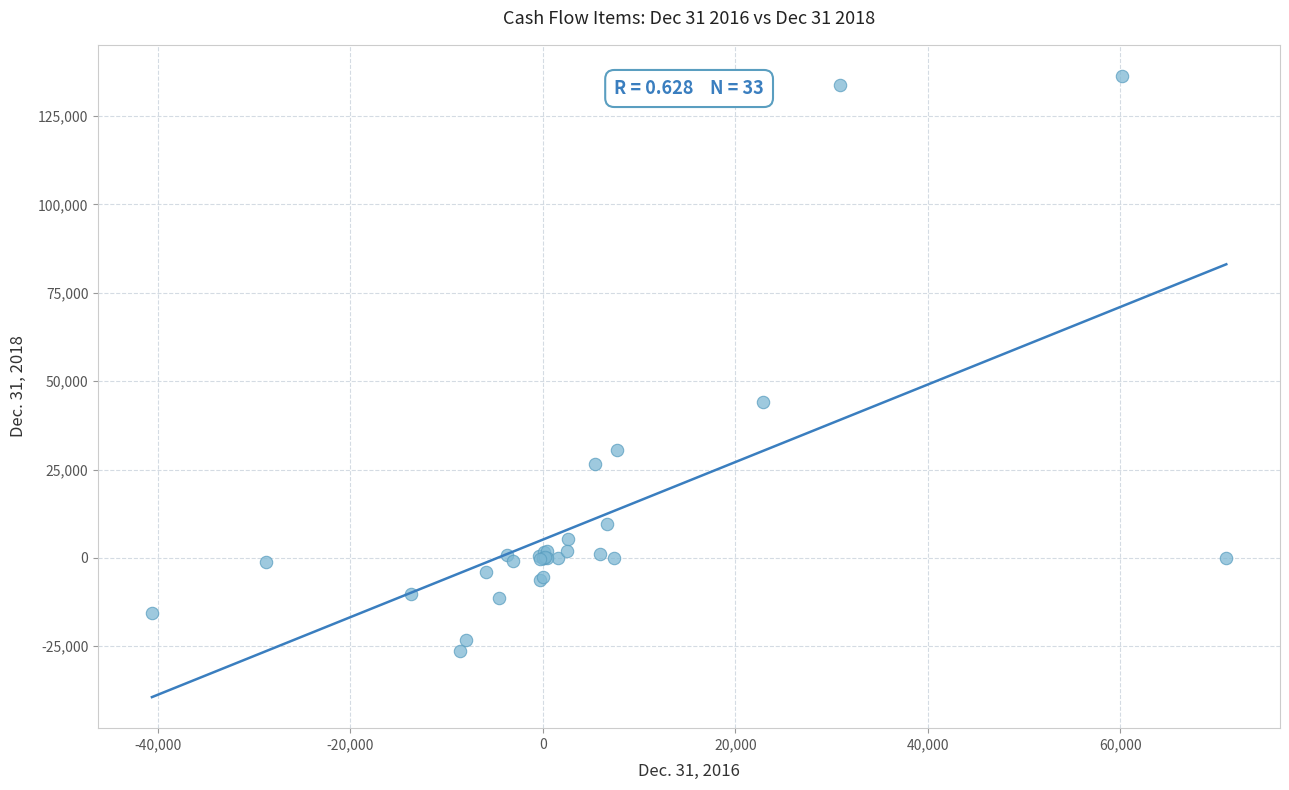

What Y value in the scatter plot is closest to 55071?

44062